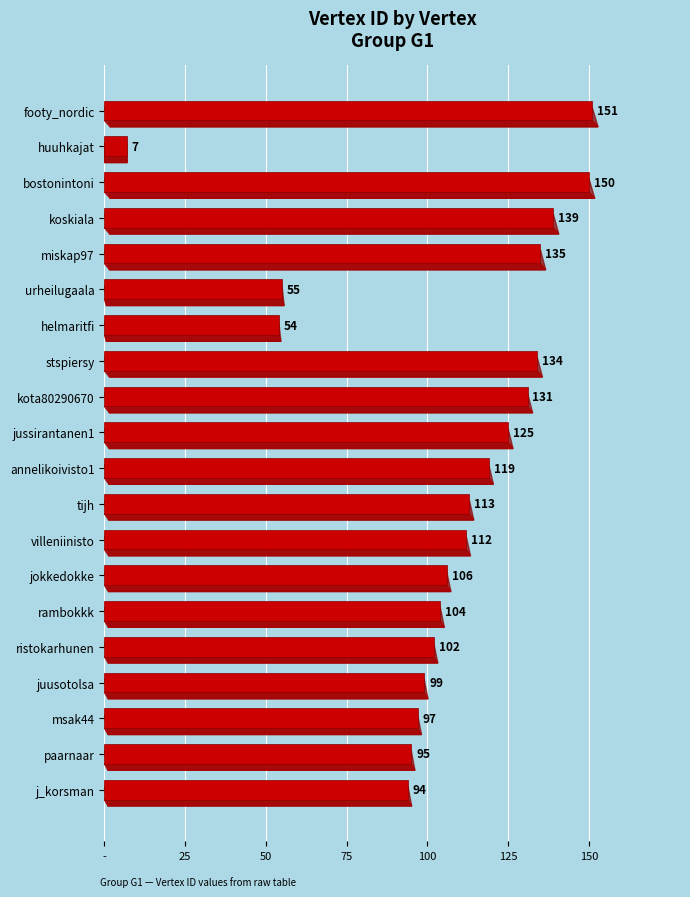

What is the sum of all values?

2122